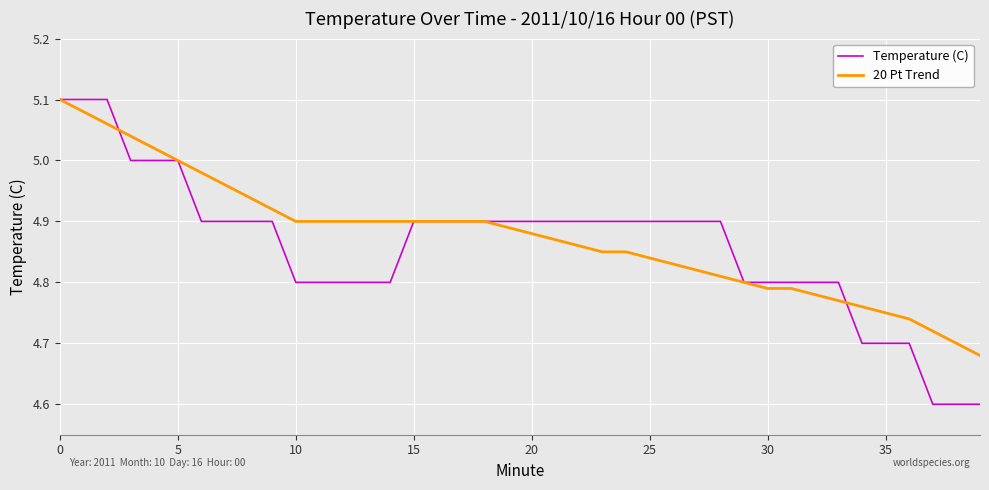

Which series has the largest total across all categories?

20 Pt Trend